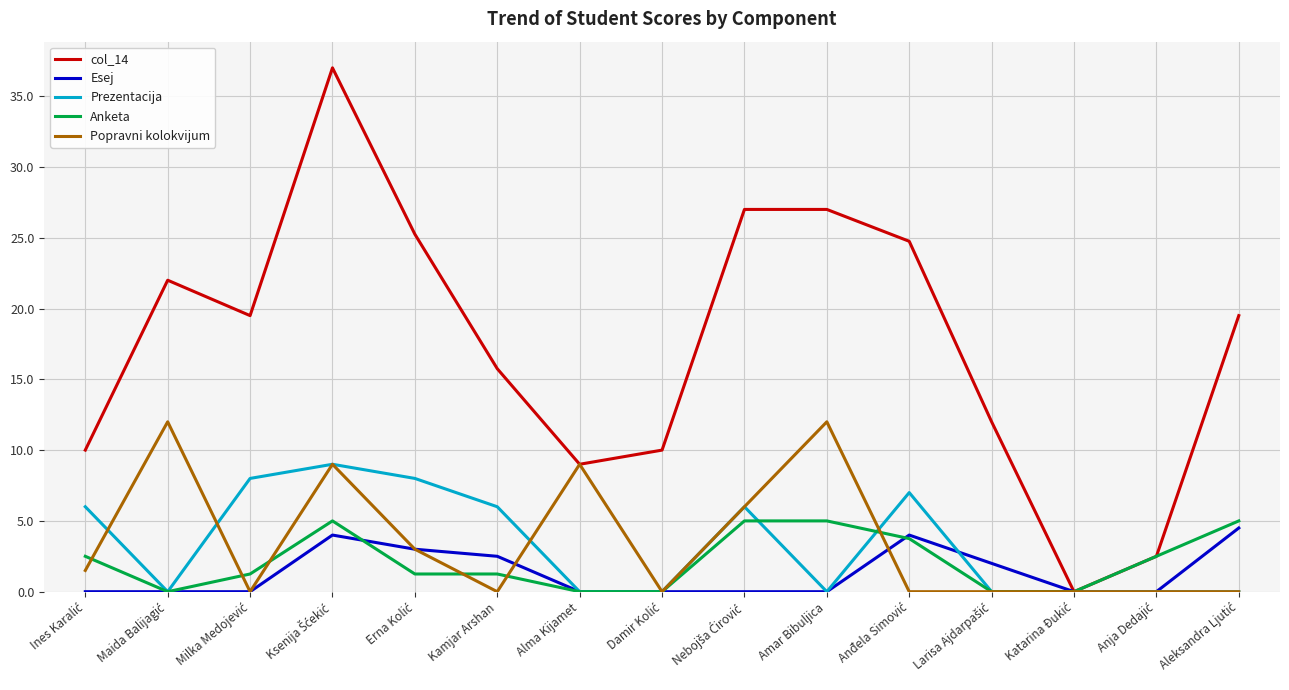

Does the chart display data point markers on the line(s)?

No